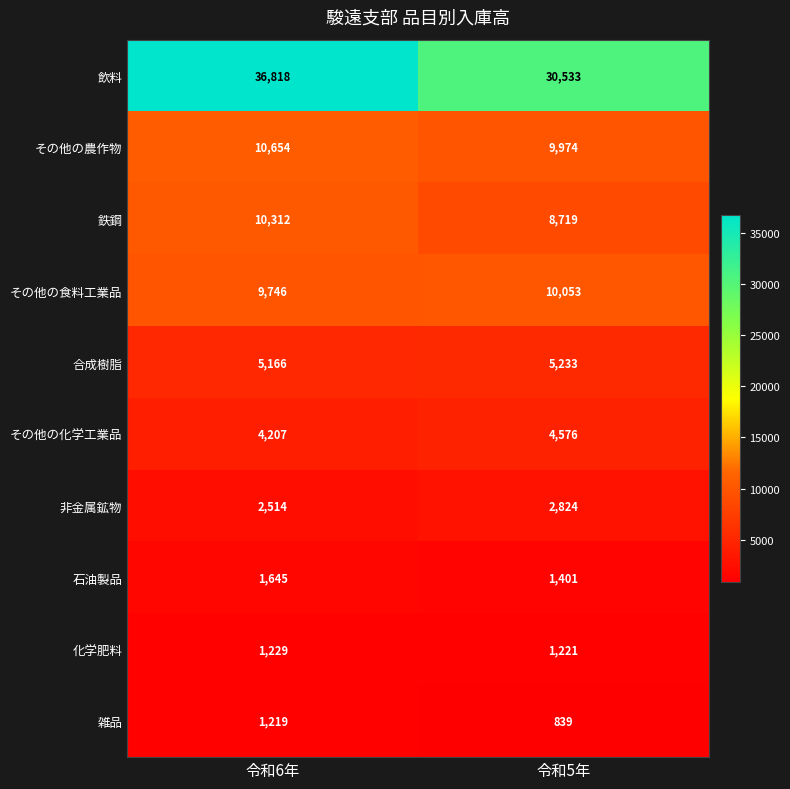

Which category has the highest value in the 鉄鋼 series?

令和6年